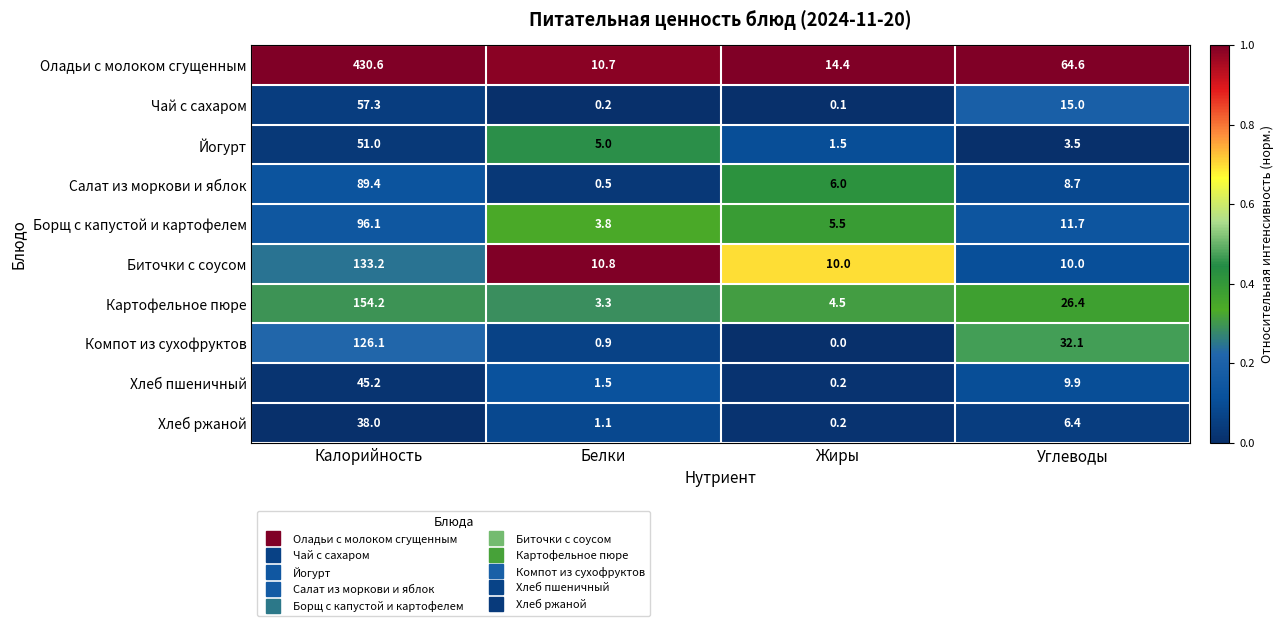

Rank the series at Белки from highest to lowest value.

Биточки с соусом, Оладьи с молоком сгущенным, Йогурт, Борщ с капустой и картофелем, Картофельное пюре, Хлеб пшеничный, Хлеб ржаной, Компот из сухофруктов, Салат из моркови и яблок, Чай с сахаром